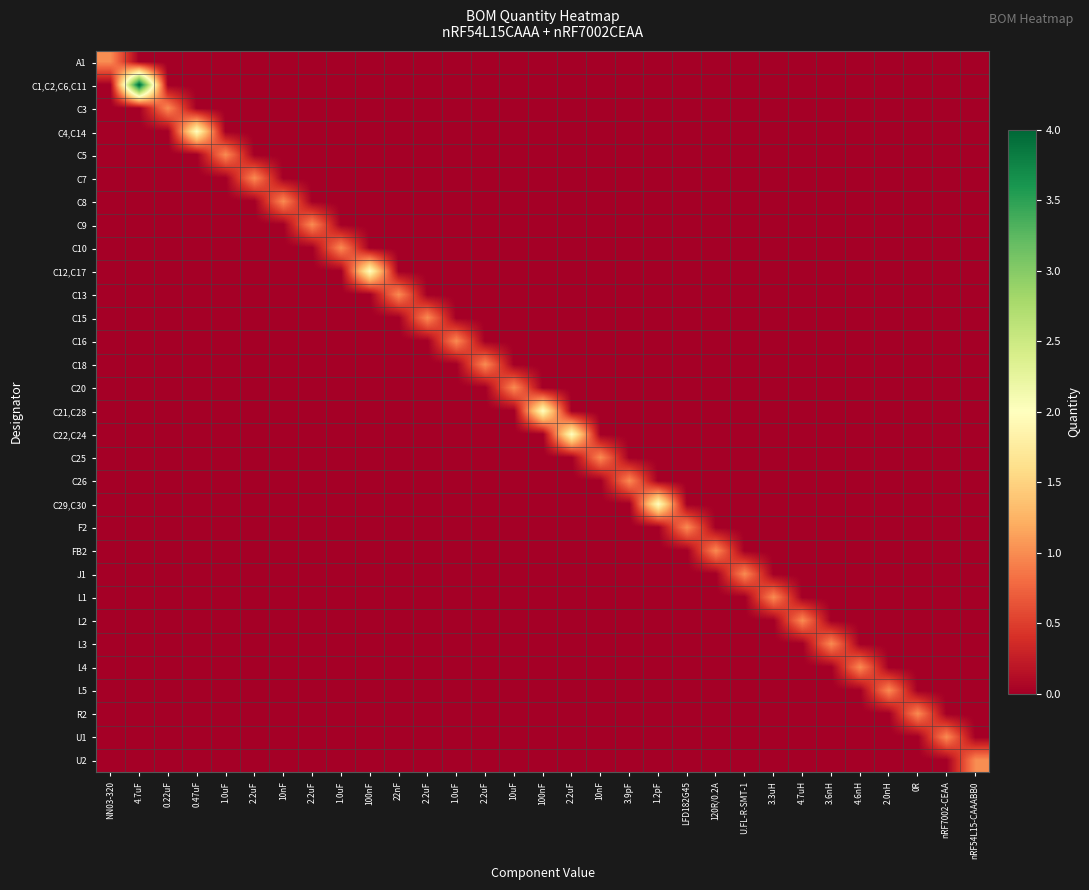

Count the number of data series in this chart.

31